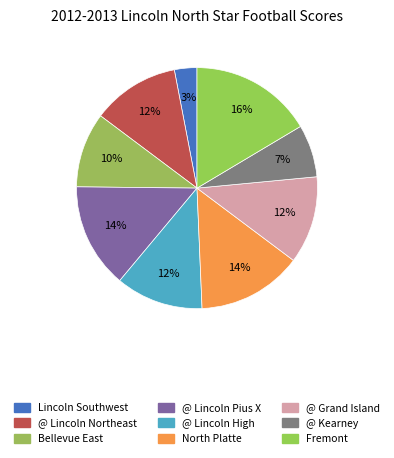

What percentage is the @ Lincoln High slice, to the nearest percent?

12%